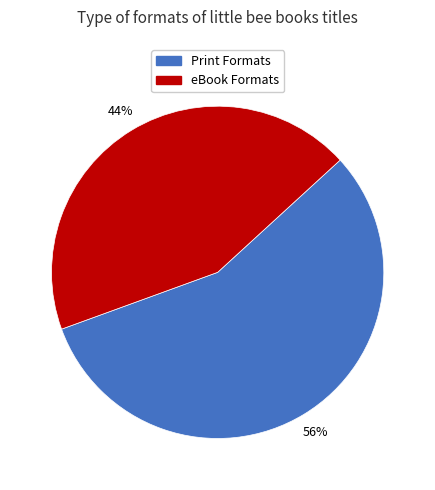

To the nearest percent, what is the average slice percentage?

50%